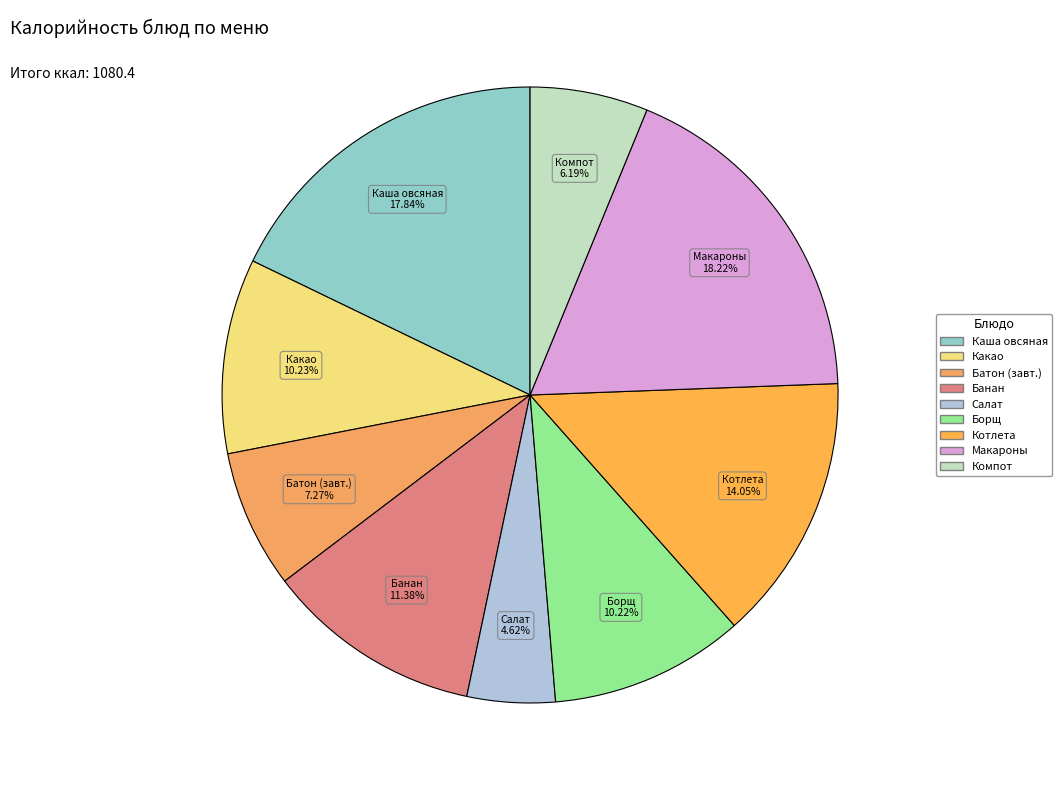

Count the number of slices in the pie.

9